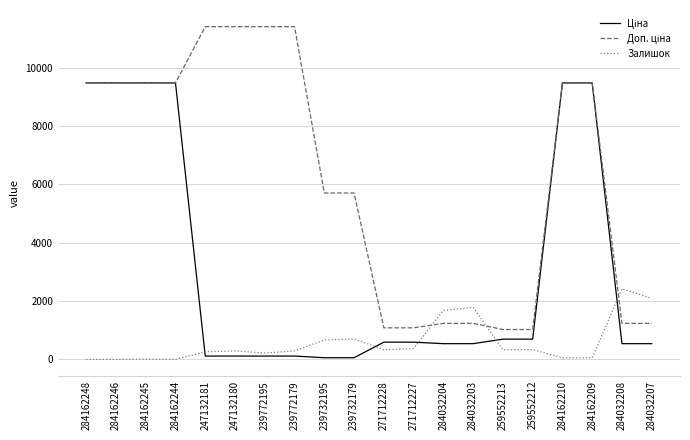

The value of Залишок at 284032203 is 2740.5. True or false?

False